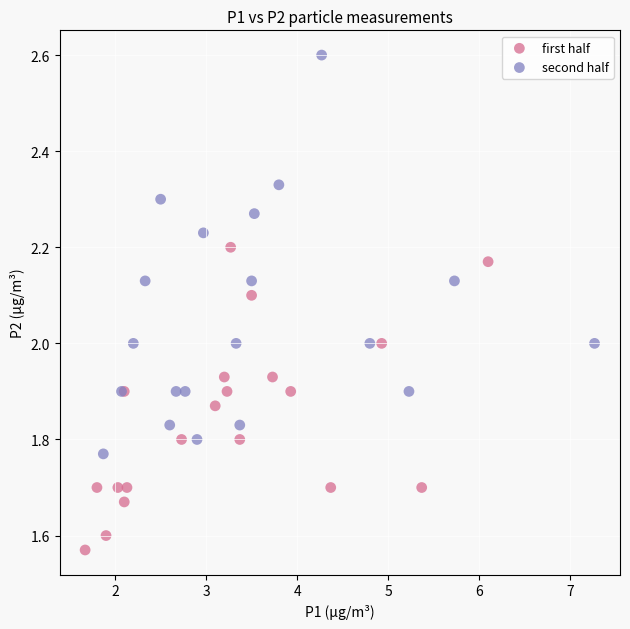

Which series reaches the minimum Y coordinate?

first half